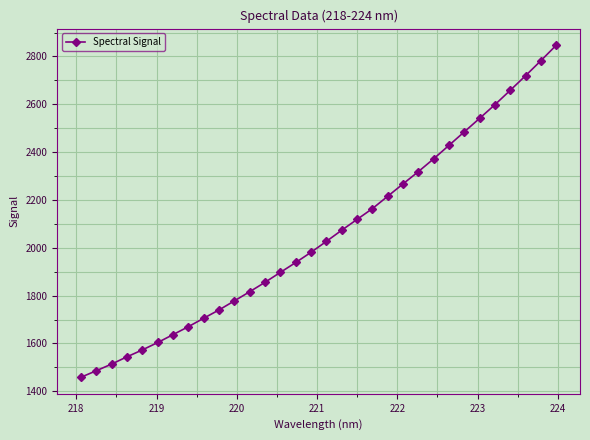

What is the greatest value displayed?

2847.0